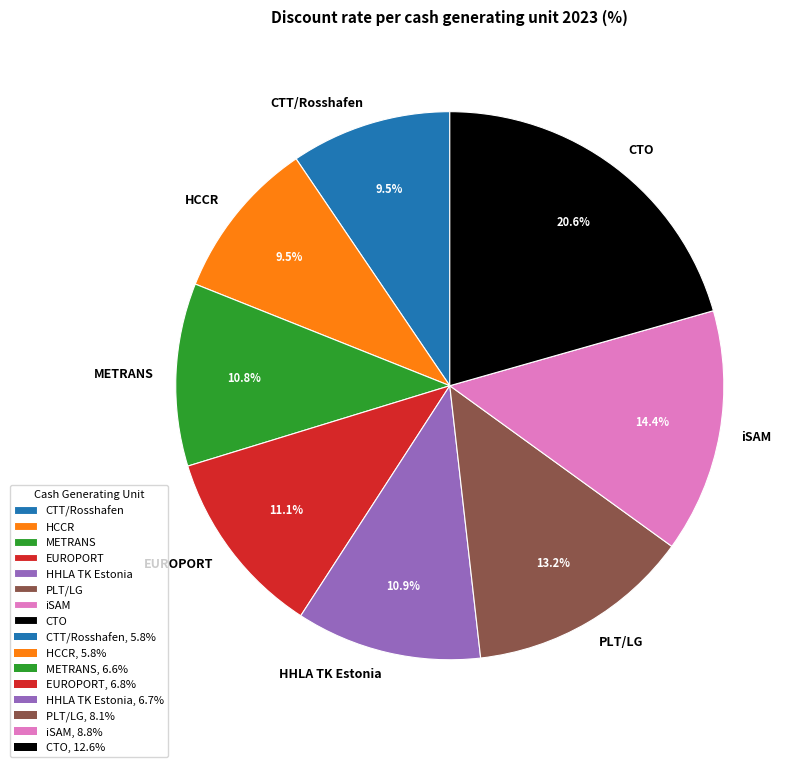

What is the largest slice in the pie chart?

CTO